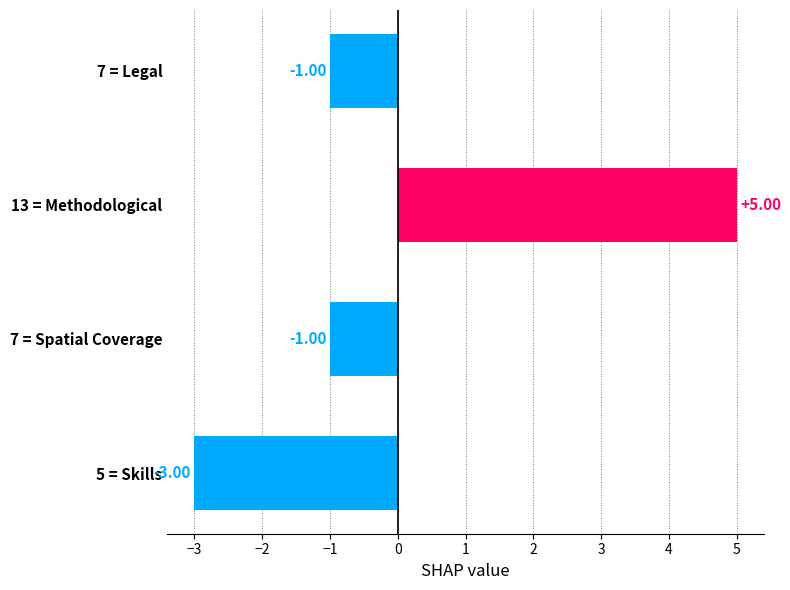

What is the difference between the maximum and minimum values?

8